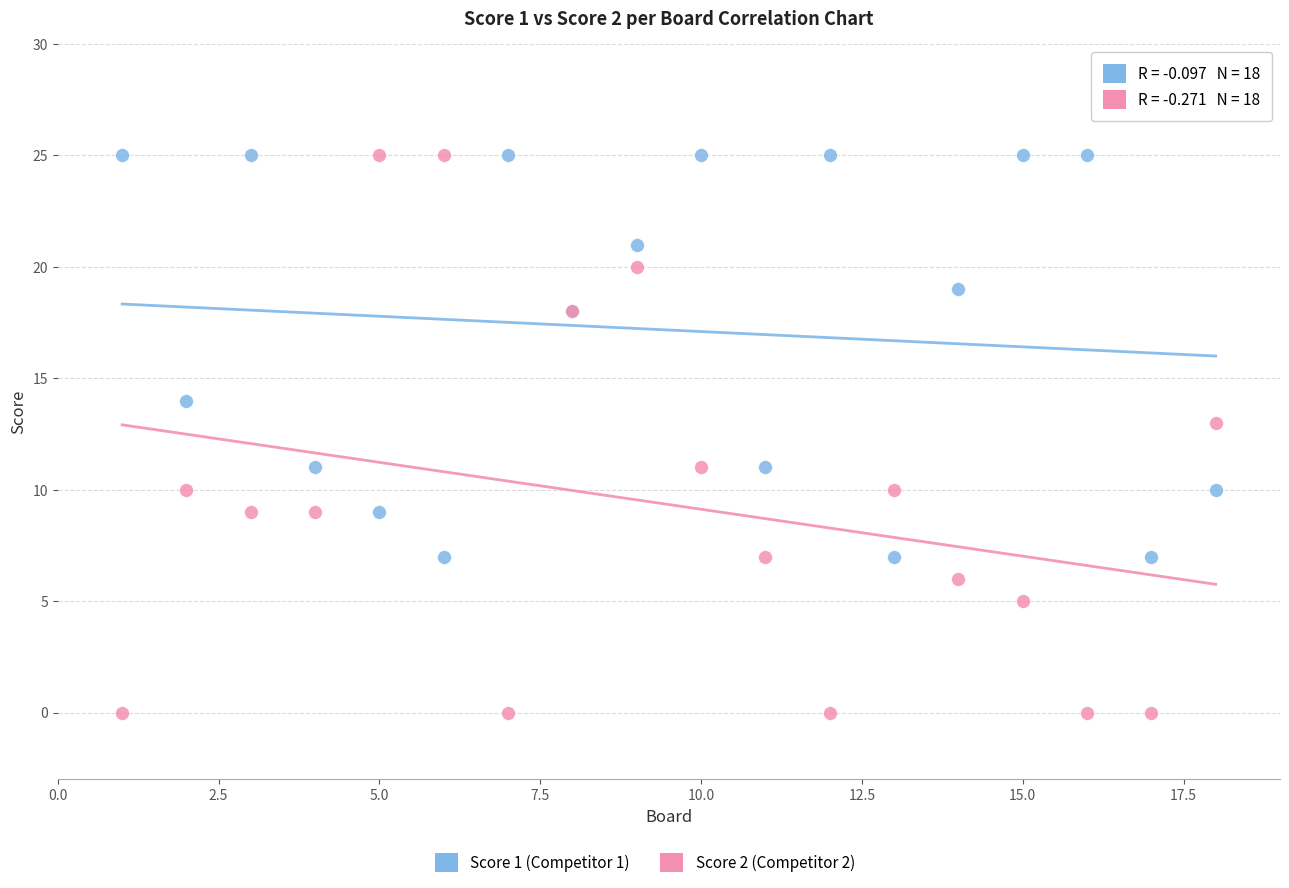

What is the X range (max minus min) for the scatter plot?

17